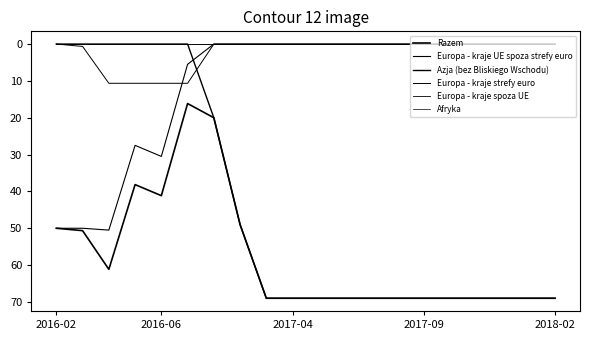

What is the value of the Azja (bez Bliskiego Wschodu) point at the 20th from the left?

69.0